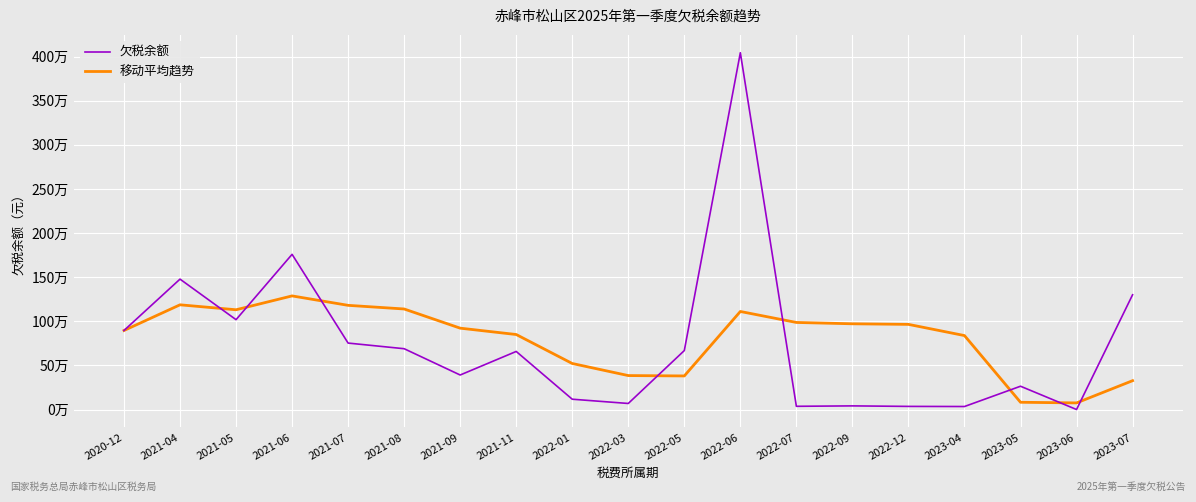

Reading left to right, transcribe all the data shown in this chart.

欠税余额: 2020-12=895699.2	2021-04=1478018.6	2021-05=1018419.0	2021-06=1758900.6	2021-07=753175.0	2021-08=689248.3	2021-09=391231.2	2021-11=658271.8	2022-01=116874.7	2022-03=68640.9	2022-05=668252.3	2022-06=4044050.5	2022-07=36486.9	2022-09=41237.2	2022-12=35391.8	2023-04=34097.6	2023-05=264024.3	2023-06=36.2	2023-07=1300529.8
移动平均趋势: 2020-12=895699.2	2021-04=1186858.9	2021-05=1130712.2	2021-06=1287759.3	2021-07=1180842.5	2021-08=1139552.3	2021-09=922194.8	2021-11=850165.4	2022-01=521760.2	2022-03=384853.4	2022-05=380654.2	2022-06=1111218.1	2022-07=986861.1	2022-09=971733.6	2022-12=965083.7	2023-04=838252.8	2023-05=82247.5	2023-06=74957.4	2023-07=326815.9